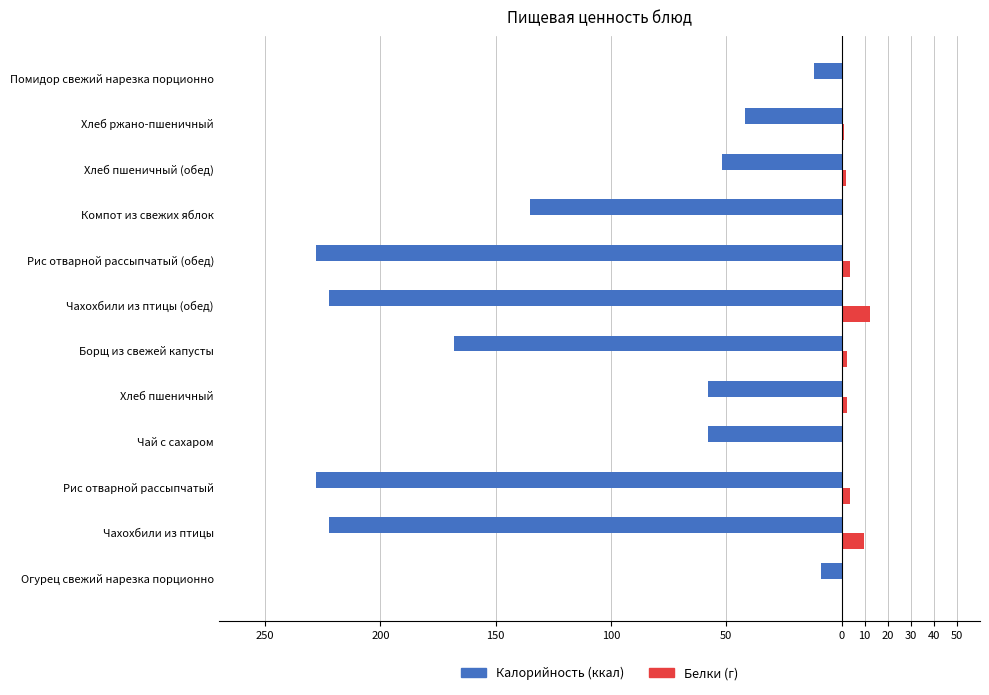

Reading left to right, extract all data points from this chart.

Калорийность: -9.0	-222.1	-228.0	-58.0	-57.9	-168.0	-222.1	-228.0	-135.0	-52.0	-42.0	-12.0
Белки: 0.0	9.8	3.8	0.2	2.3	2.4	12.4	3.8	0.5	2.0	1.2	0.6